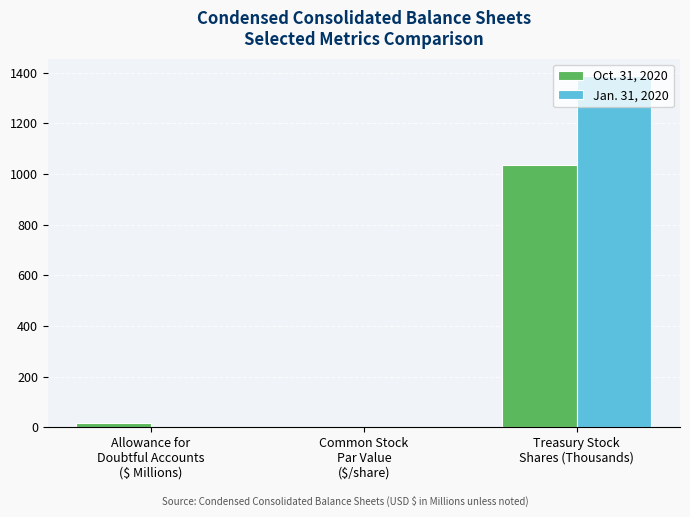

What is the average value of the Jan. 31, 2020 series?

462.2